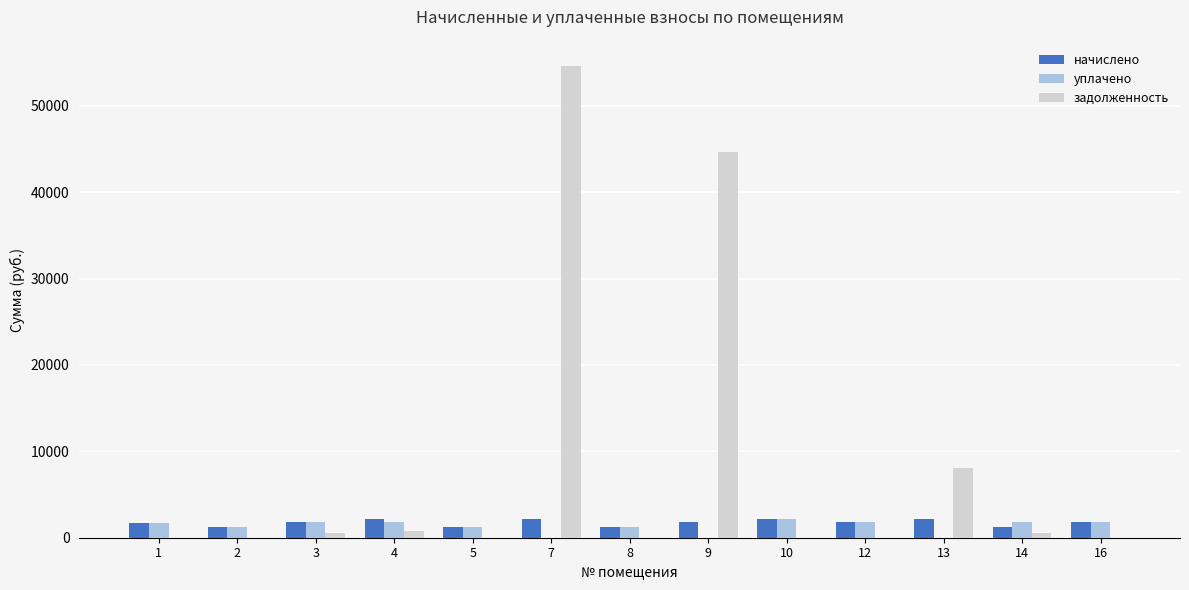

What are all the series names shown in the legend?

начислено, уплачено, задолженность